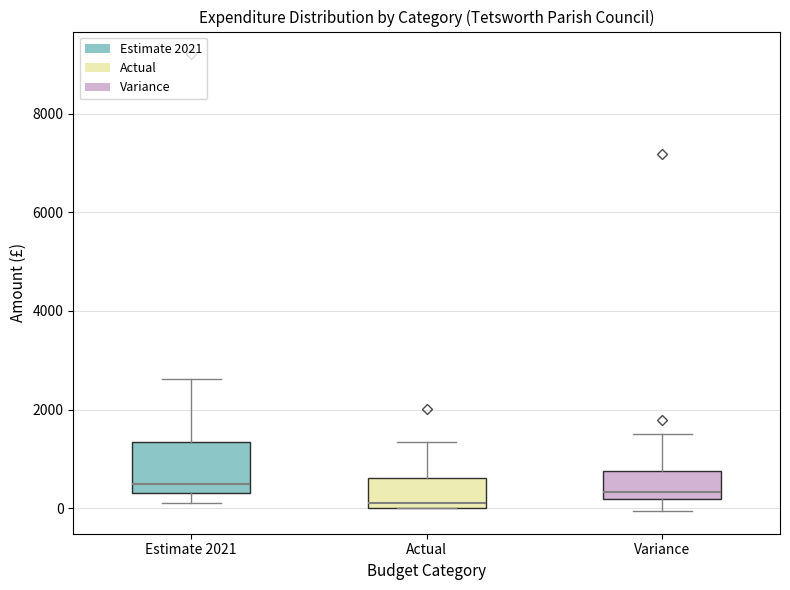

Where does the upper whisker of the box for Estimate 2021 end on the y-axis? The values are not printed on the chart, so give them approximately, as read against the axis.

2600